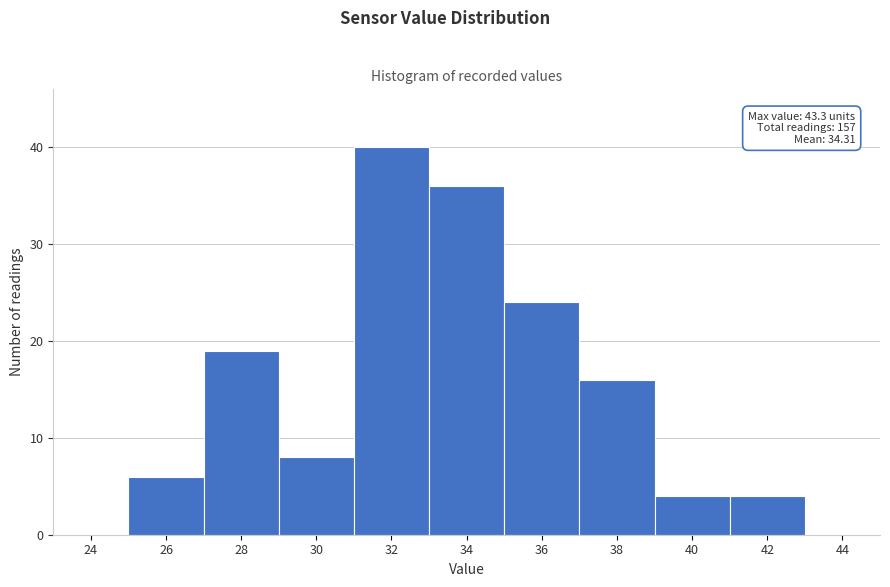

Reading right to left, what are all the values shown in this chart?

44=0	42=4	40=4	38=16	36=24	34=36	32=40	30=8	28=19	26=6	24=0